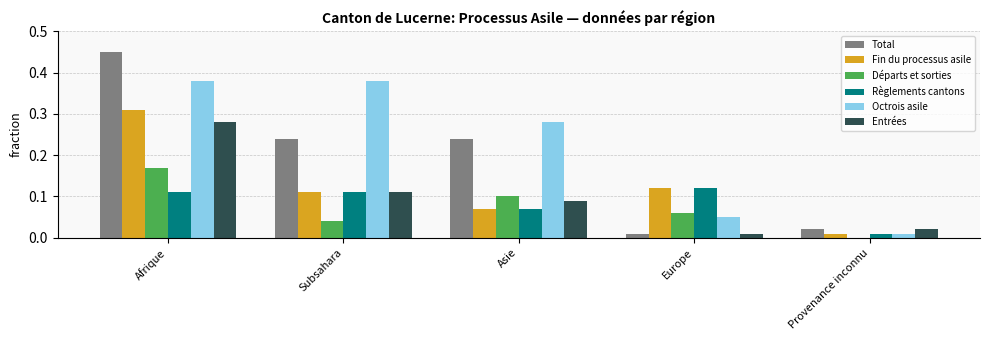

At which label does Entrées reach its peak?

Afrique